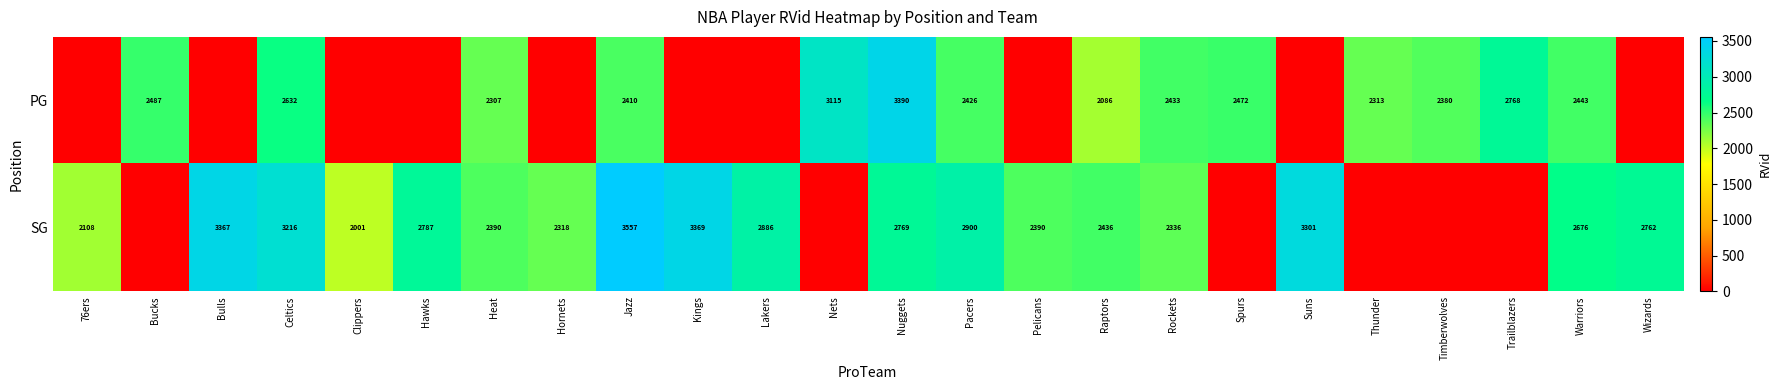

The value of SG at Hawks is 1643. True or false?

False